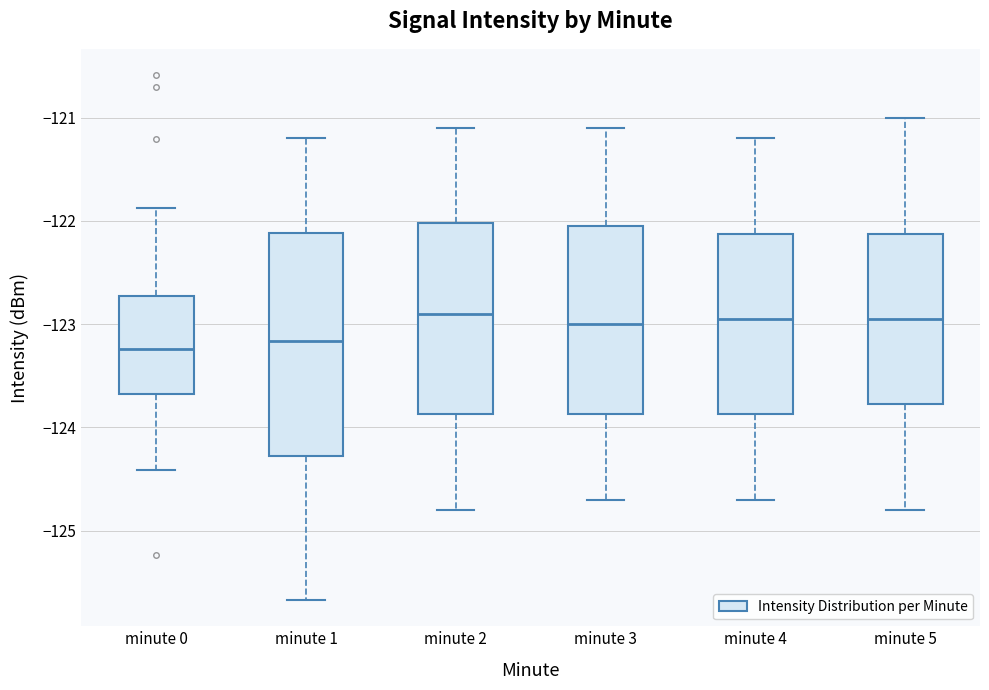

Comparing the boxes themselves (not the whiskers), which one is the tallest?

minute 1